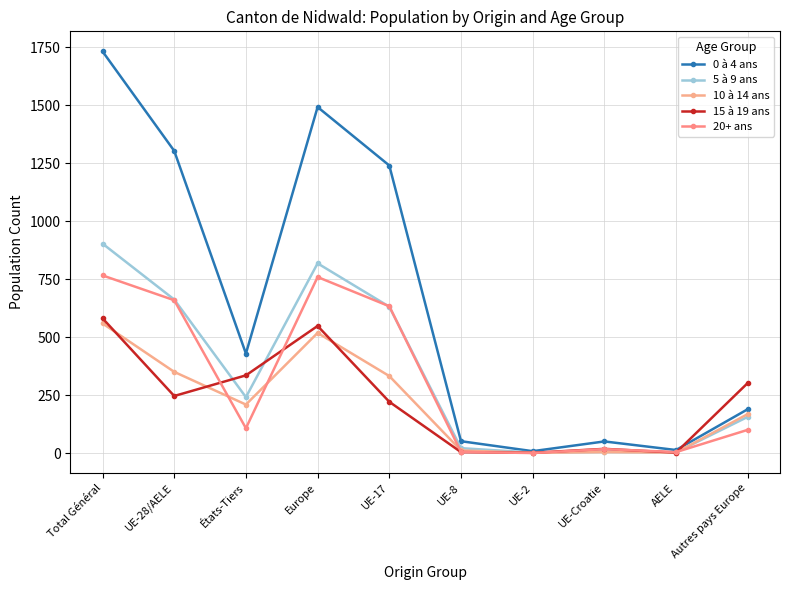

List the labels in order of 0 à 4 ans value, smallest first.

UE-2, AELE, UE-Croatie, UE-8, Autres pays Europe, États-Tiers, UE-17, UE-28/AELE, Europe, Total Général